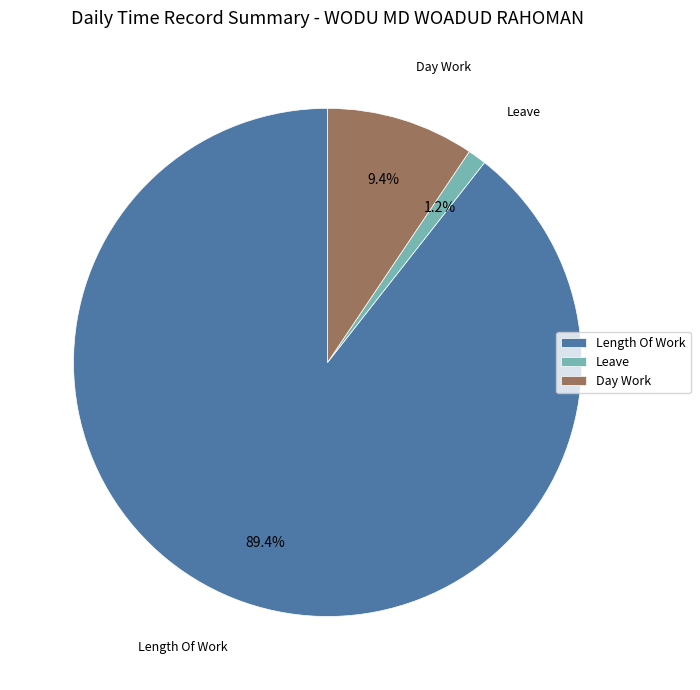

Rank the categories by value from highest to lowest.

Length Of Work, Day Work, Leave